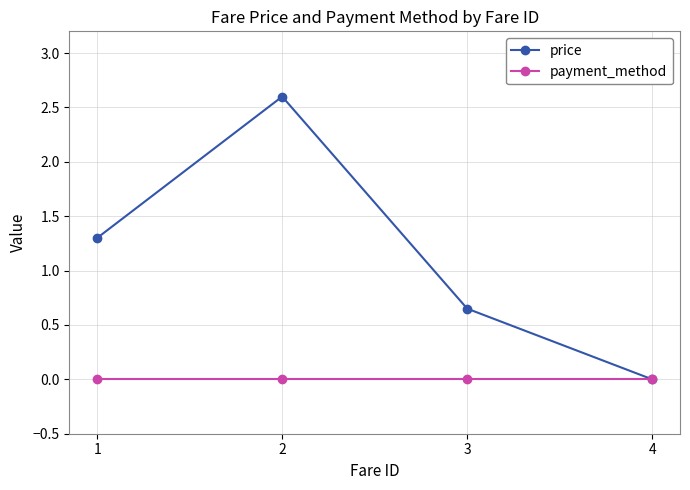

List the labels in order of price value, smallest first.

4, 3, 1, 2